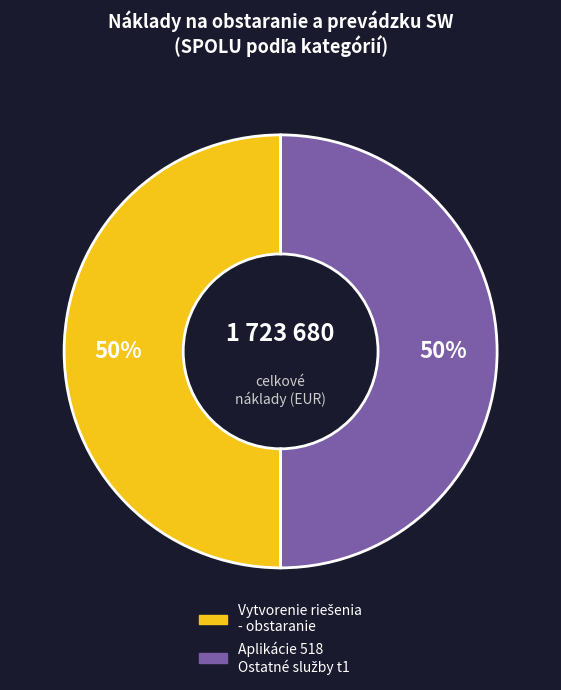

To the nearest percent, what is the average slice percentage?

50%